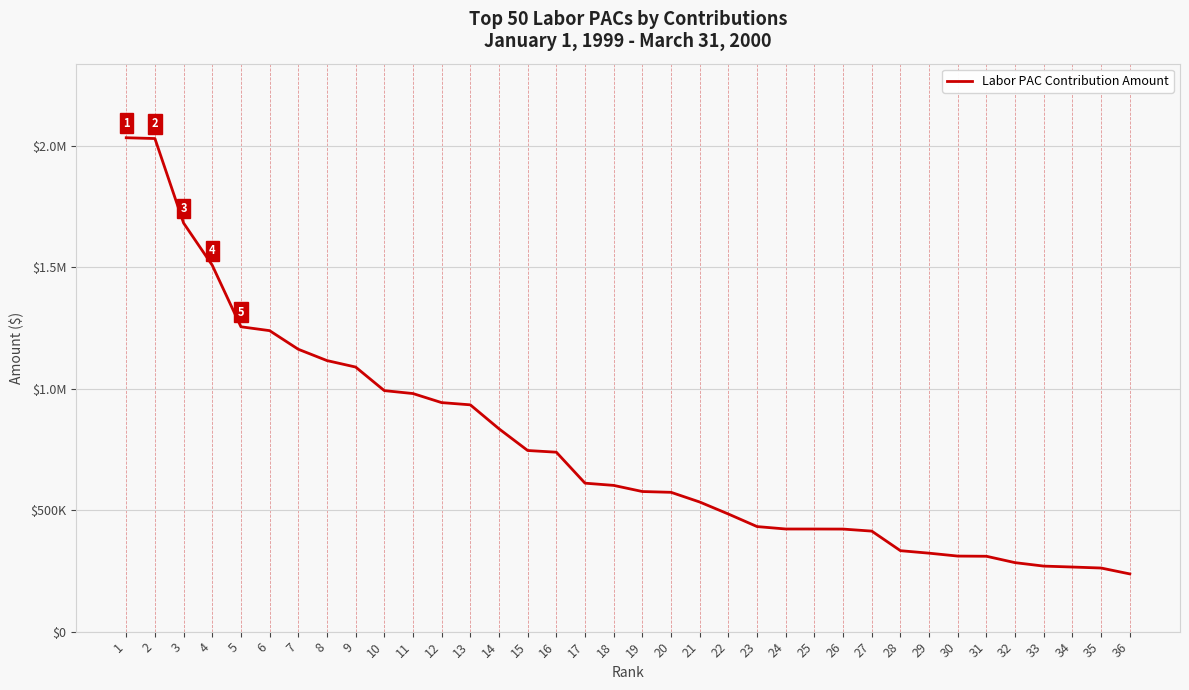

Is this an area chart (filled region under the line)?

No